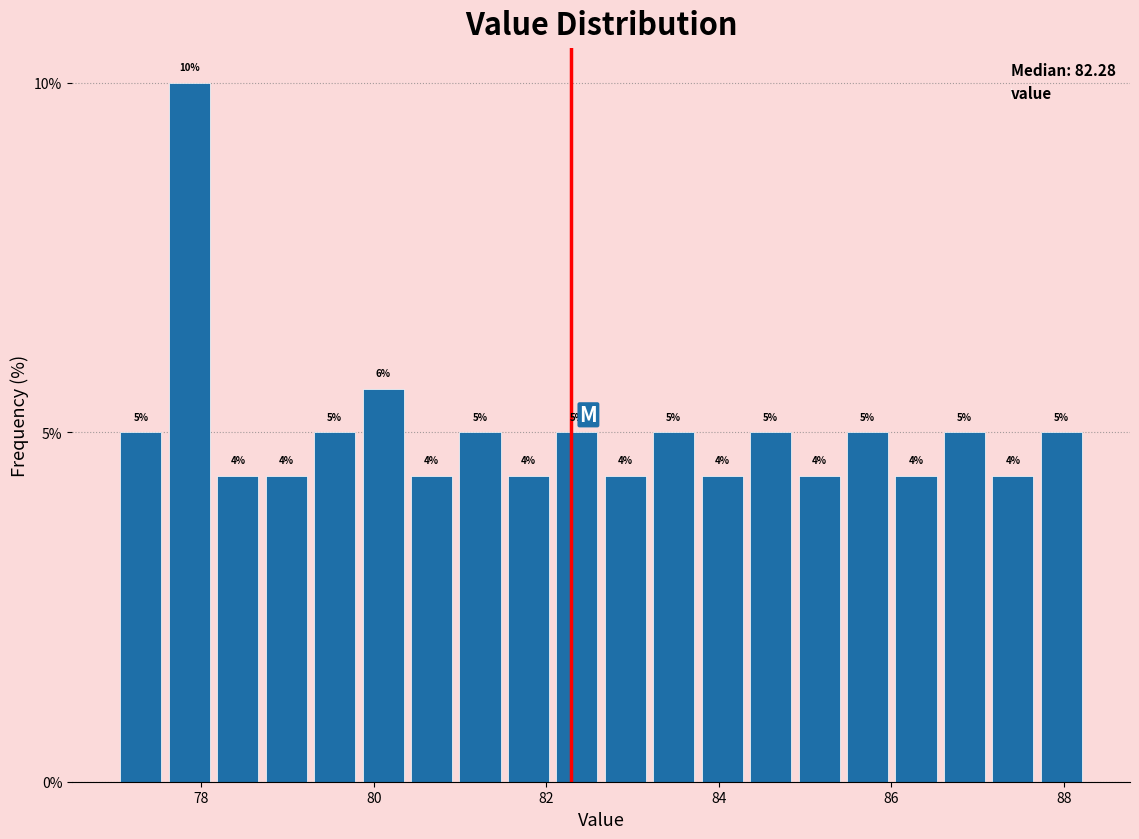

Read against the x-axis, roughly where is the centre of the tallest bar?

77.8